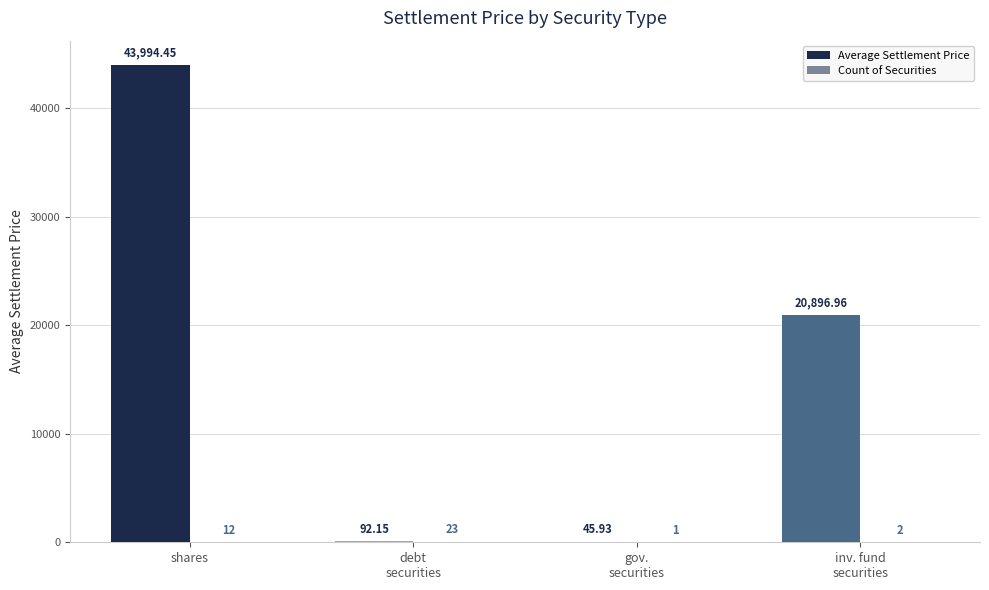

Are the bars grouped side by side (vs. stacked)?

Yes